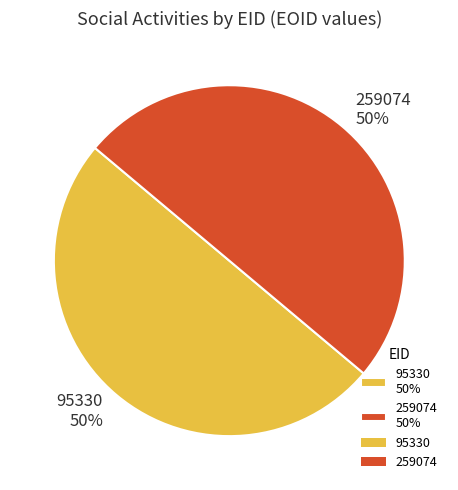

Count the number of slices in the pie.

2